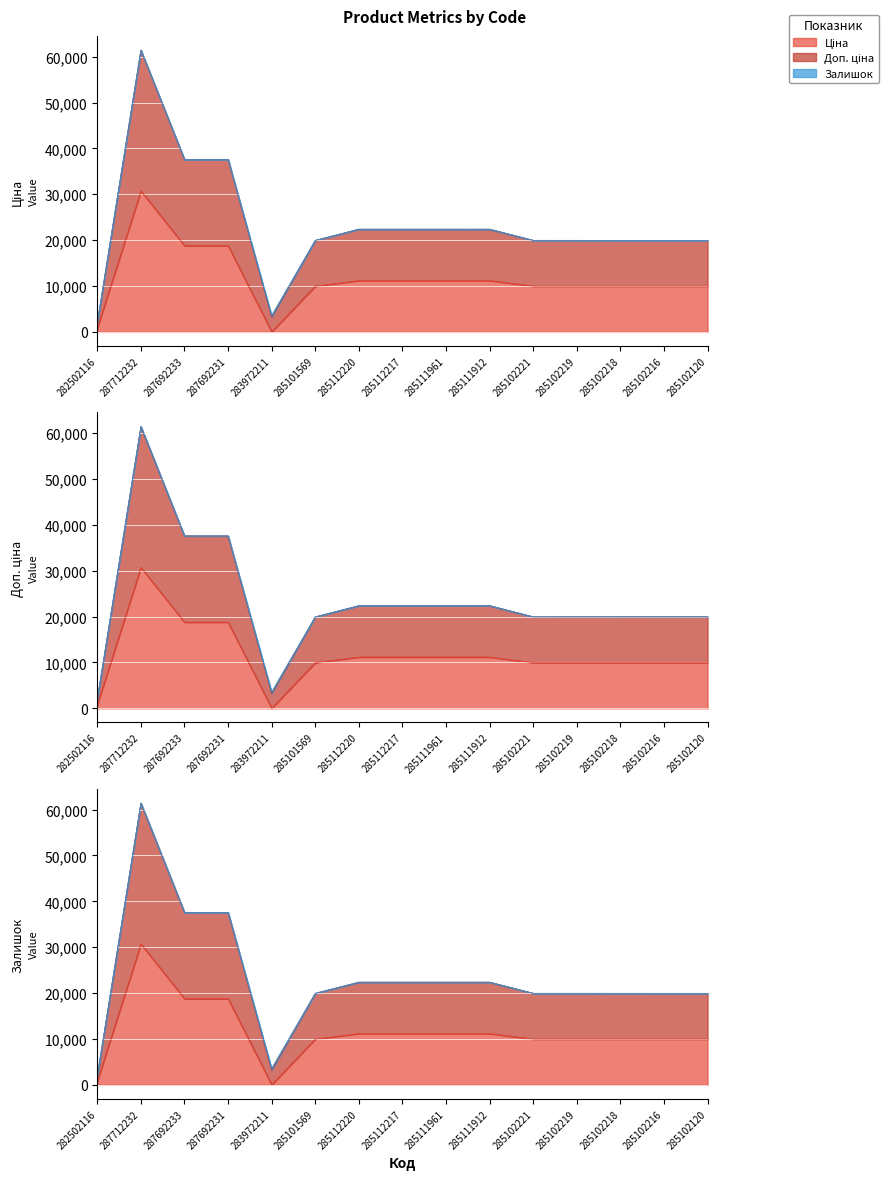

Read the Доп. ціна value at 285112220.

22393.3